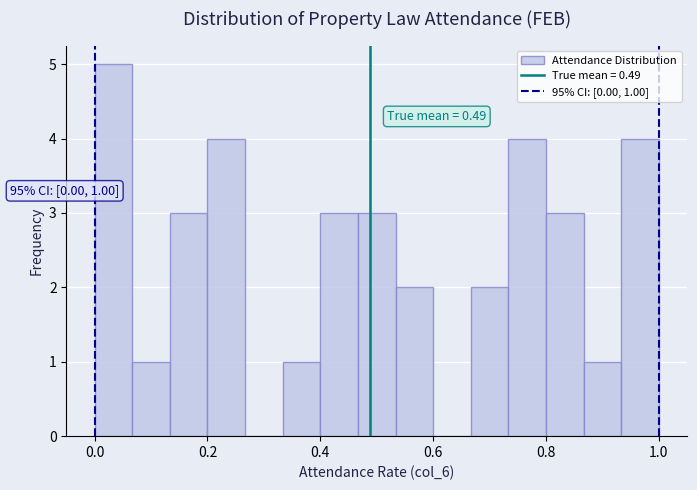

Around what value on the x-axis is the tallest bar? Give the approximate position of its centre, as read against the axis.

0.04